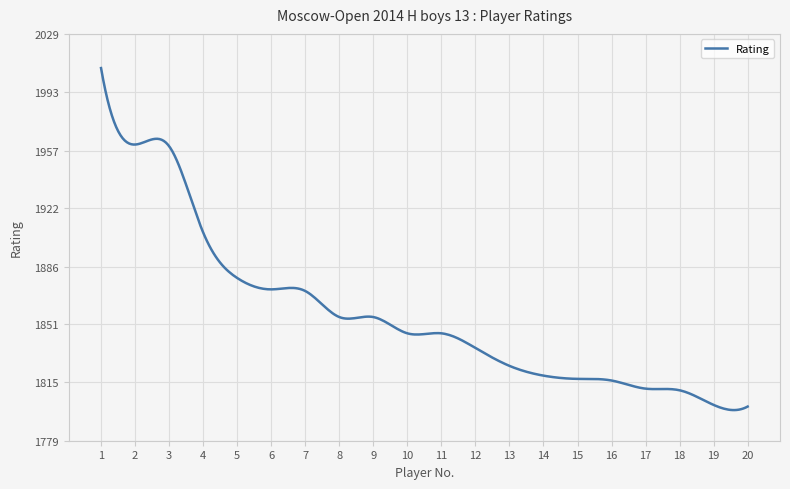

What is the greatest value displayed?

2008.0